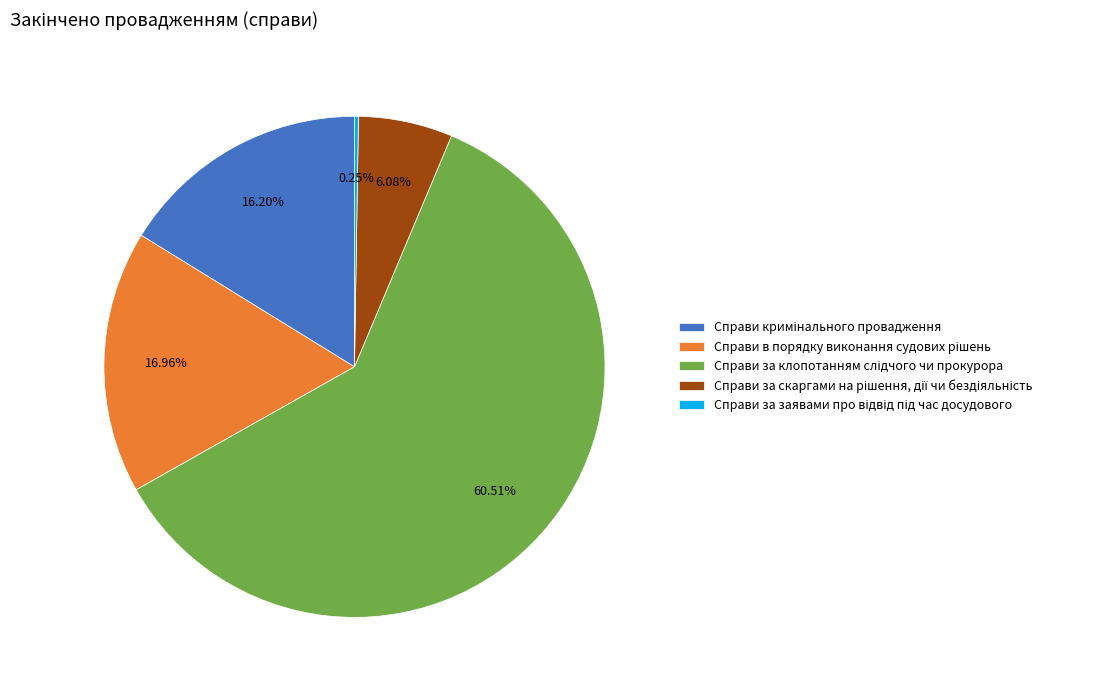

Is there a majority slice in this chart?

Yes